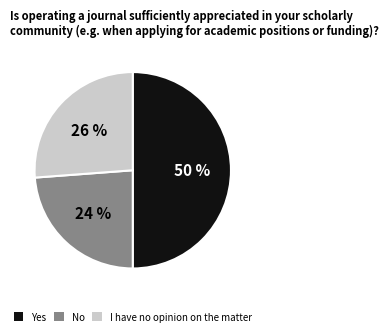

Rank the categories by value from lowest to highest.

No, I have no opinion on the matter, Yes